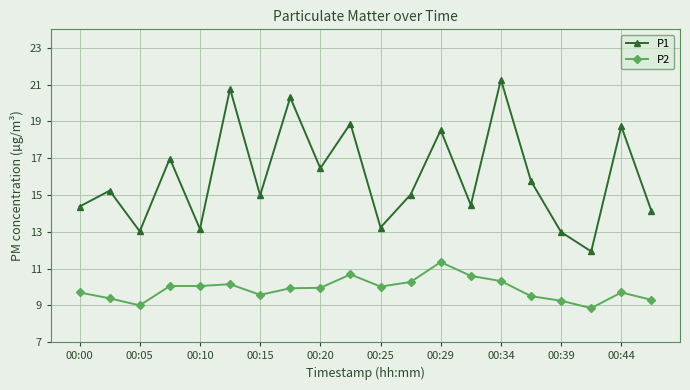

What is the maximum value shown in the chart?

21.3